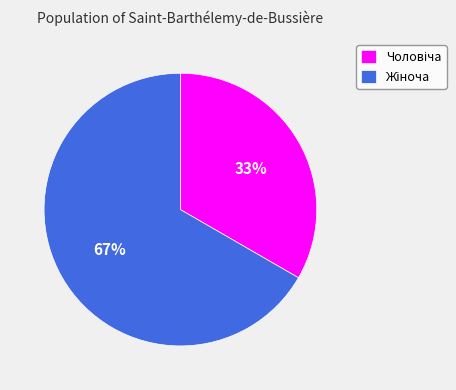

Is there a majority slice in this chart?

Yes